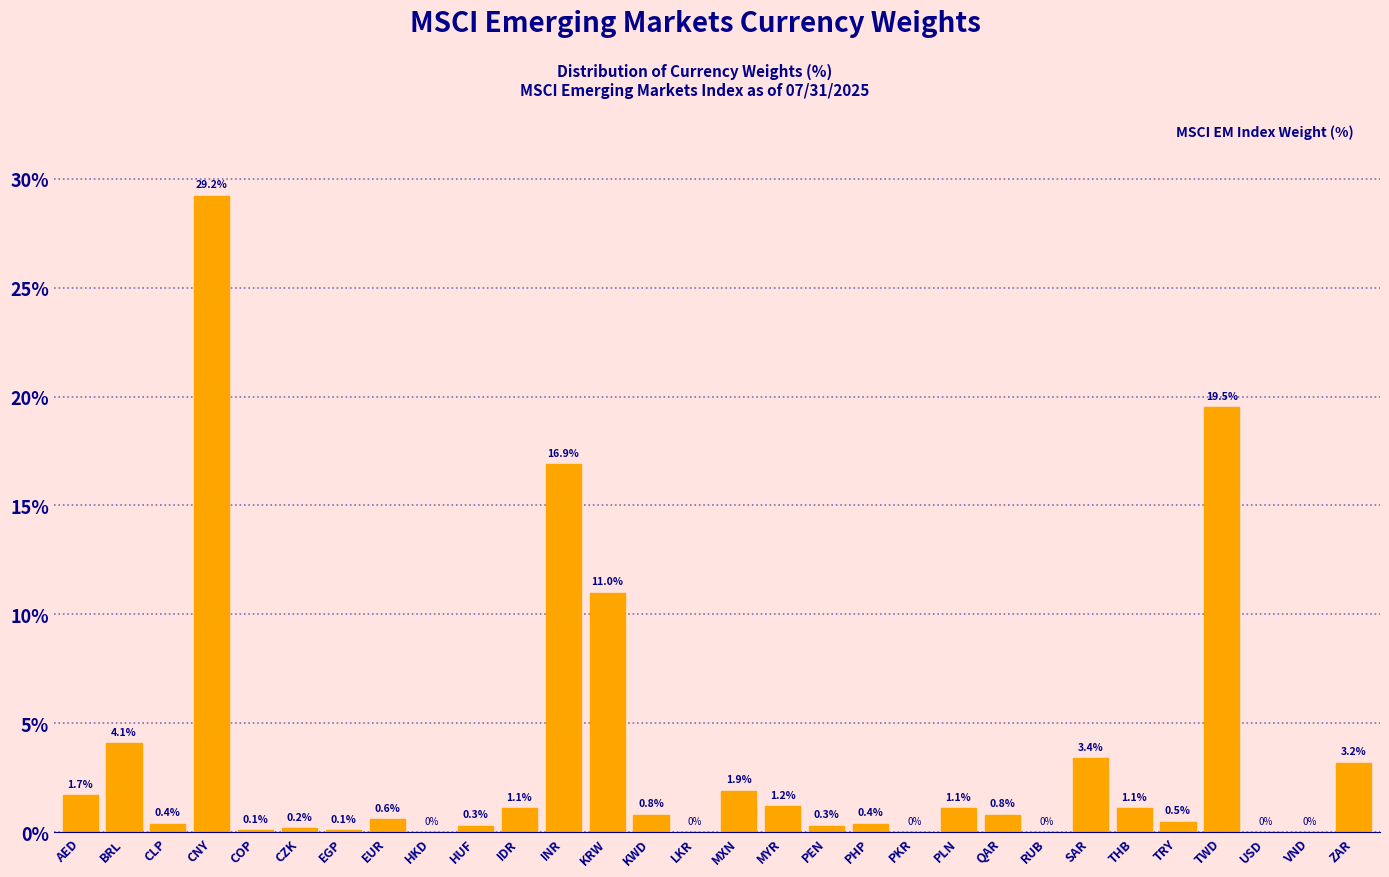

Reading left to right, transcribe all the data shown in this chart.

AED=1.7	BRL=4.1	CLP=0.4	CNY=29.2	COP=0.1	CZK=0.2	EGP=0.1	EUR=0.6	HKD=0.0	HUF=0.3	IDR=1.1	INR=16.9	KRW=11.0	KWD=0.8	LKR=0.0	MXN=1.9	MYR=1.2	PEN=0.3	PHP=0.4	PKR=0.0	PLN=1.1	QAR=0.8	RUB=0.0	SAR=3.4	THB=1.1	TRY=0.5	TWD=19.5	USD=0.0	VND=0.0	ZAR=3.2